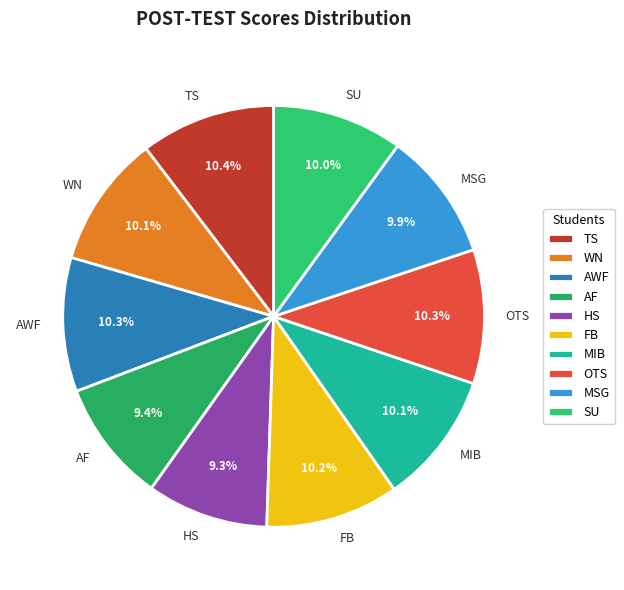

Is it true that OTS is 10% of the pie?

True